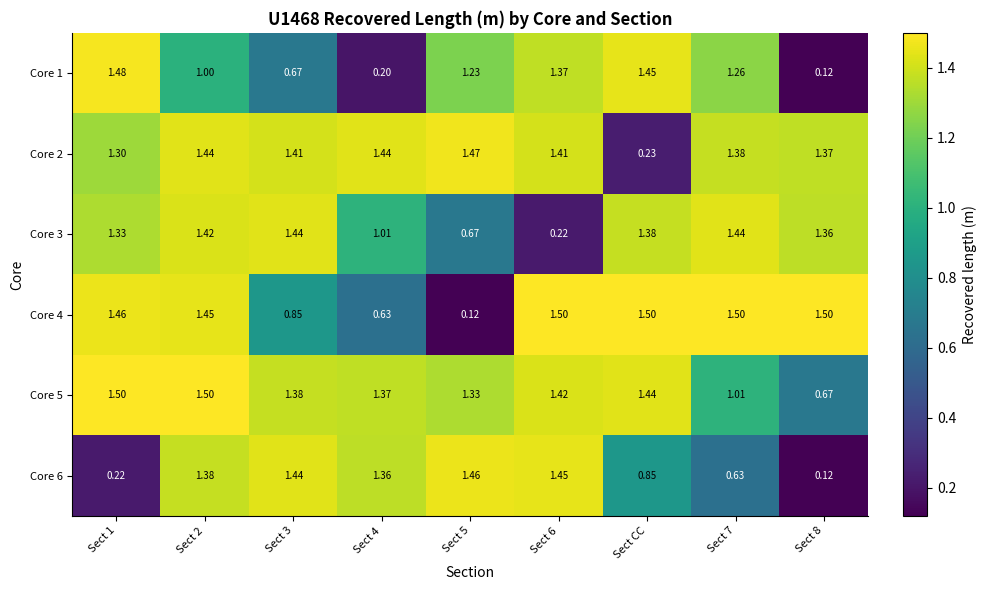

What is the total value across all series at Sect 4?

6.0